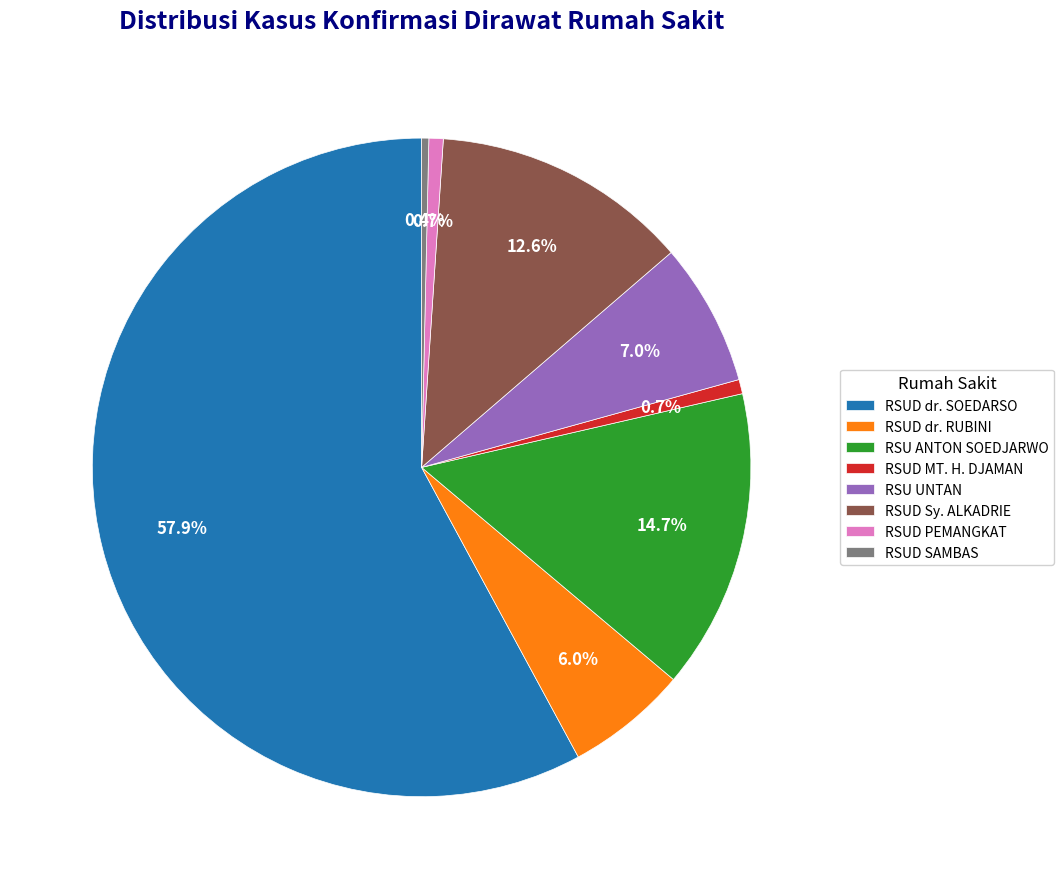

To the nearest percent, what is the combined percentage of RSUD dr. RUBINI and RSU UNTAN?

13%